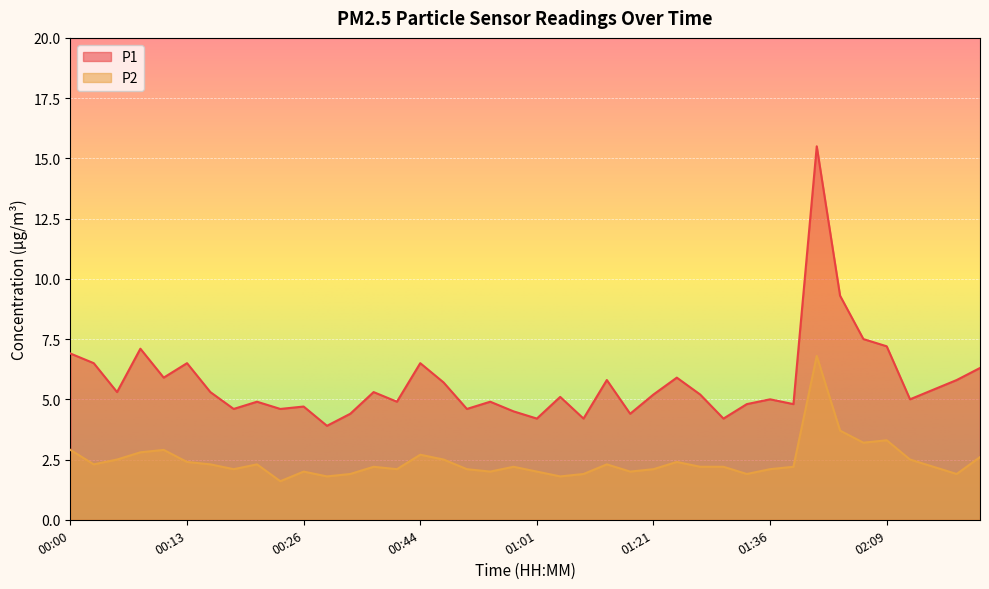

True or false: P1 has a value of 2.4 at 00:16.

False